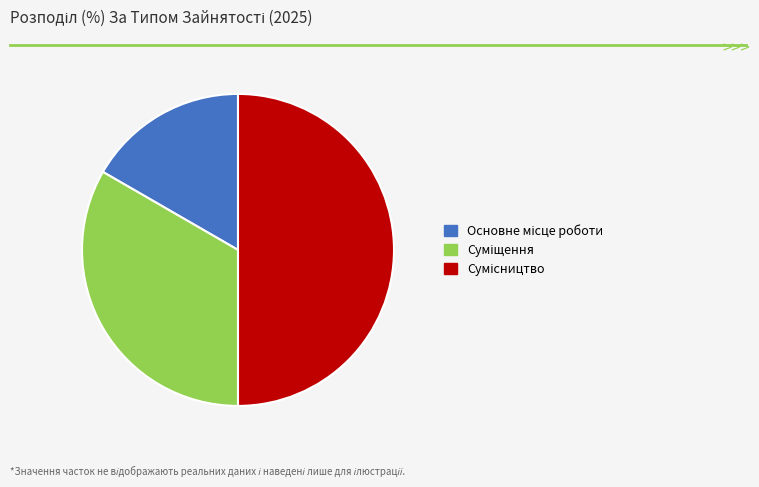

What is the total percentage of Сумісництво and Суміщення?

83.3%